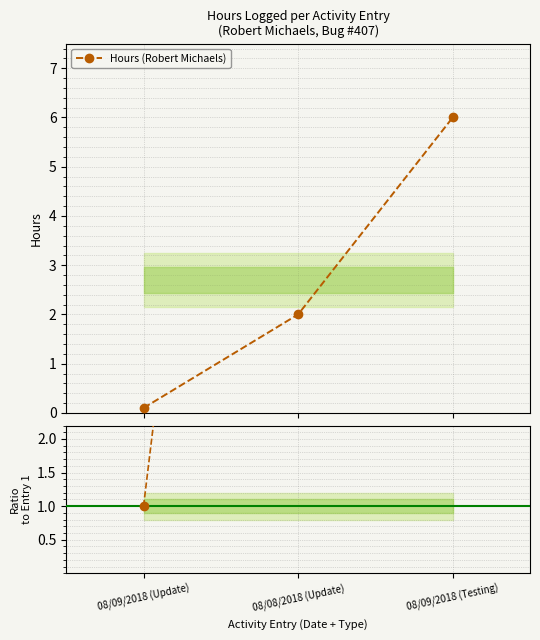

List the labels in order of value, largest first.

08/09/2018 (Testing), 08/08/2018 (Update), 08/09/2018 (Update)